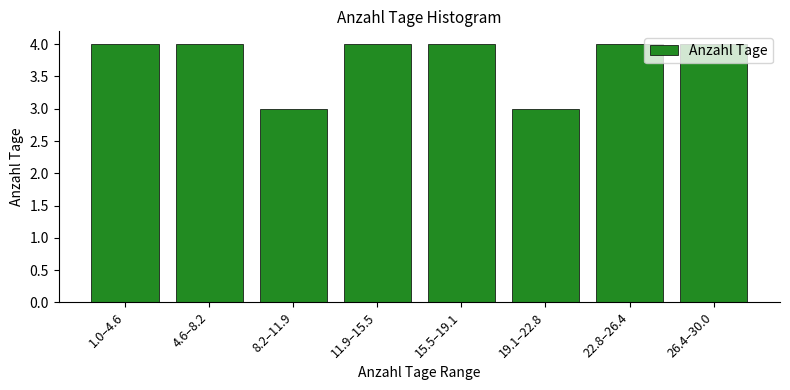

Which has a higher value, 8.2–11.9 or 11.9–15.5?

11.9–15.5